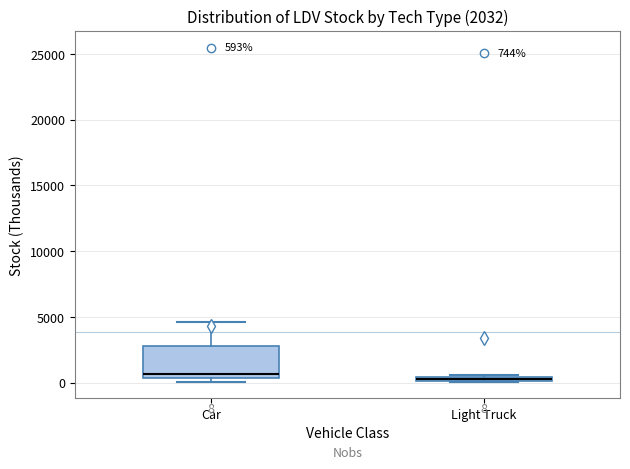

Which box is the tallest, from its lower edge to its upper edge?

Car